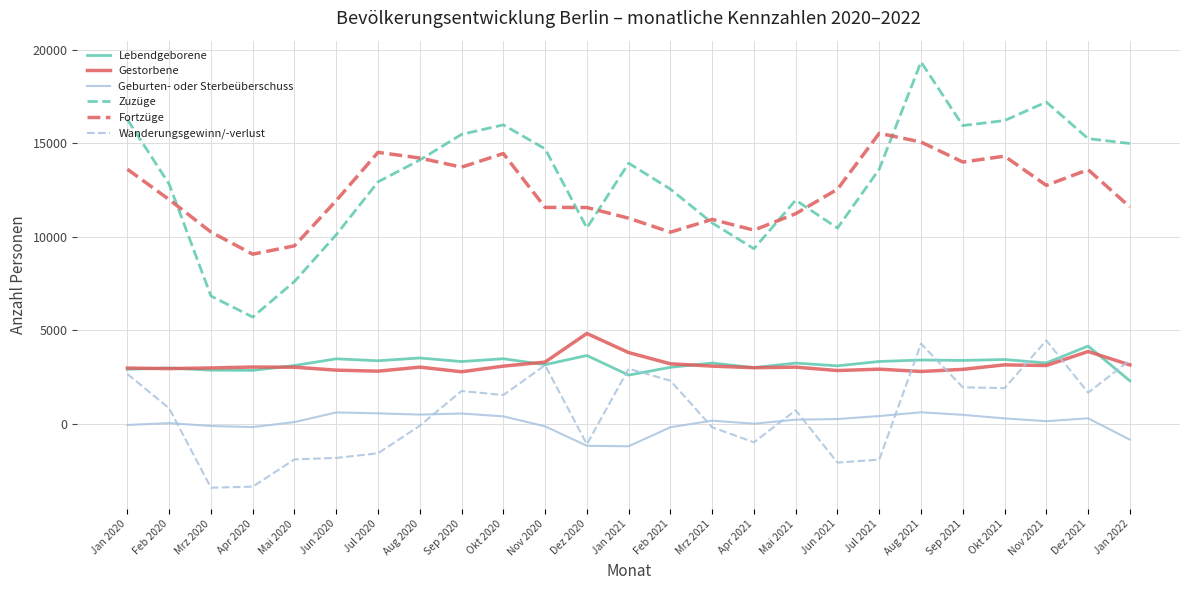

Is the value of Fortzüge at Nov 2021 greater than the value of Wanderungsgewinn/-verlust at Dez 2021?

Yes